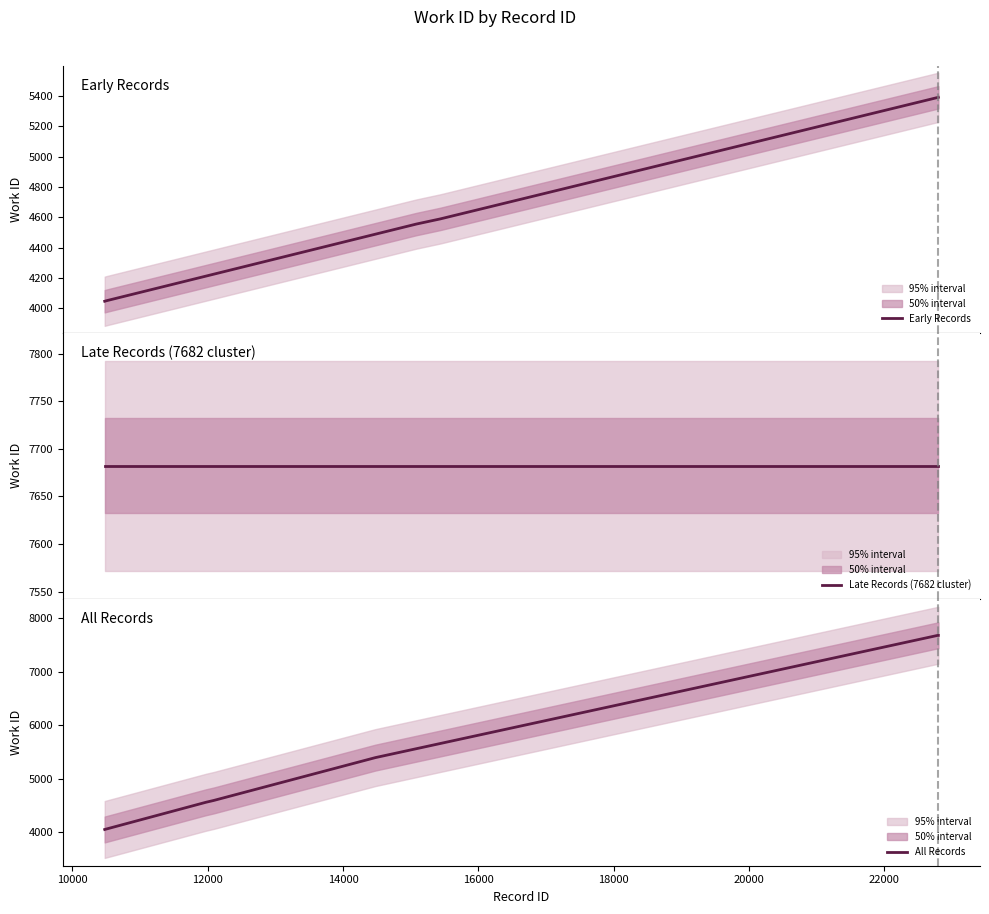

What is the minimum value shown in the chart?

4045